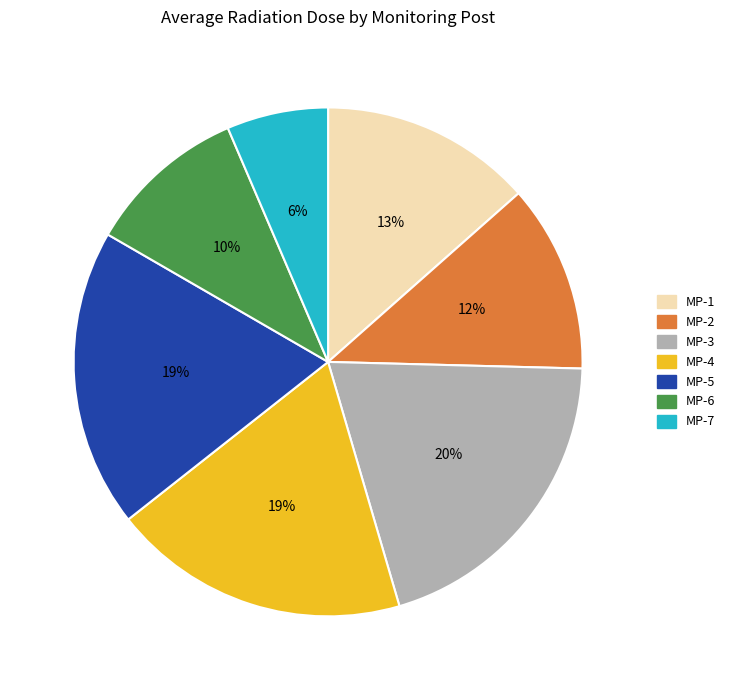

To the nearest percent, what is the difference between the MP-3 and MP-7 slice percentages?

14%